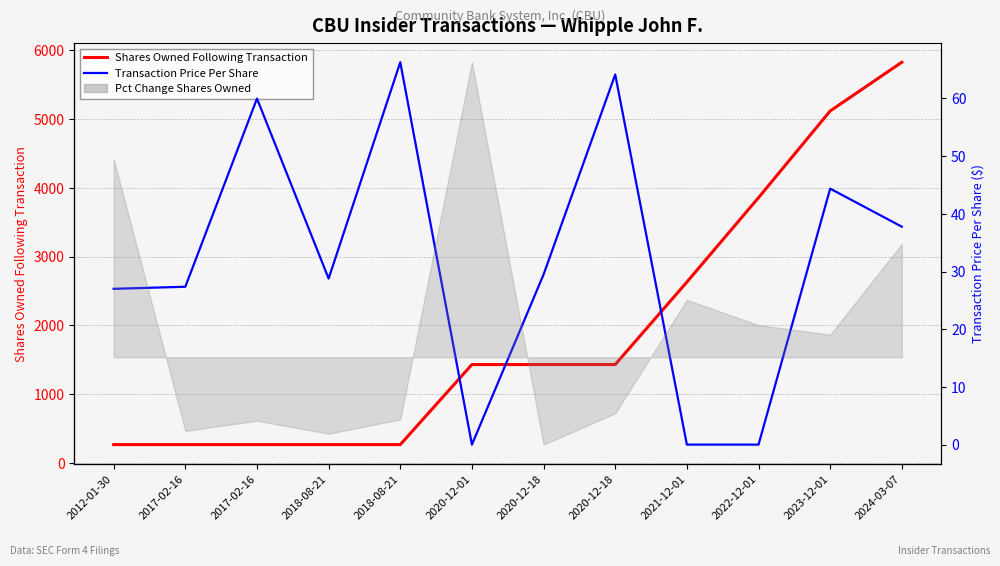

Reading right to left, what are all the values shown in this chart?

Shares Owned Following Transaction: 2024-03-07=5823.0	2023-12-01=5115.0	2022-12-01=3856.0	2021-12-01=2630.0	2020-12-18=1432.0	2020-12-18=1432.0	2020-12-01=1432.0	2018-08-21=269.0	2018-08-21=269.0	2017-02-16=269.0	2017-02-16=269.0	2012-01-30=269.0
Transaction Price Per Share: 2024-03-07=37.8	2023-12-01=44.4	2022-12-01=0.0	2021-12-01=0.0	2020-12-18=64.1	2020-12-18=29.5	2020-12-01=0.0	2018-08-21=66.3	2018-08-21=28.8	2017-02-16=60.0	2017-02-16=27.4	2012-01-30=27.0